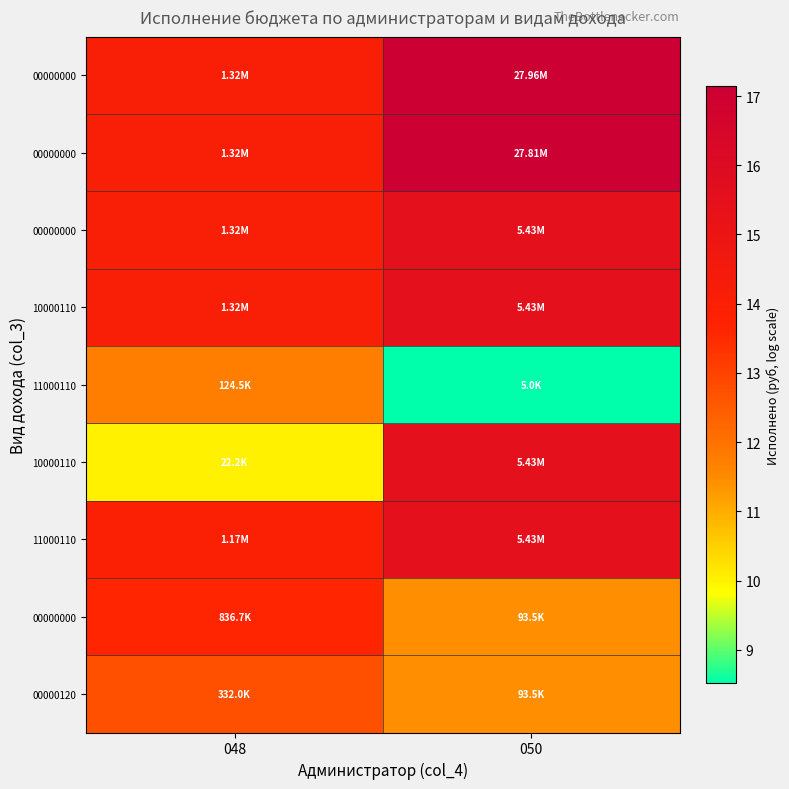

Which has a higher value, 050 or 048?

050